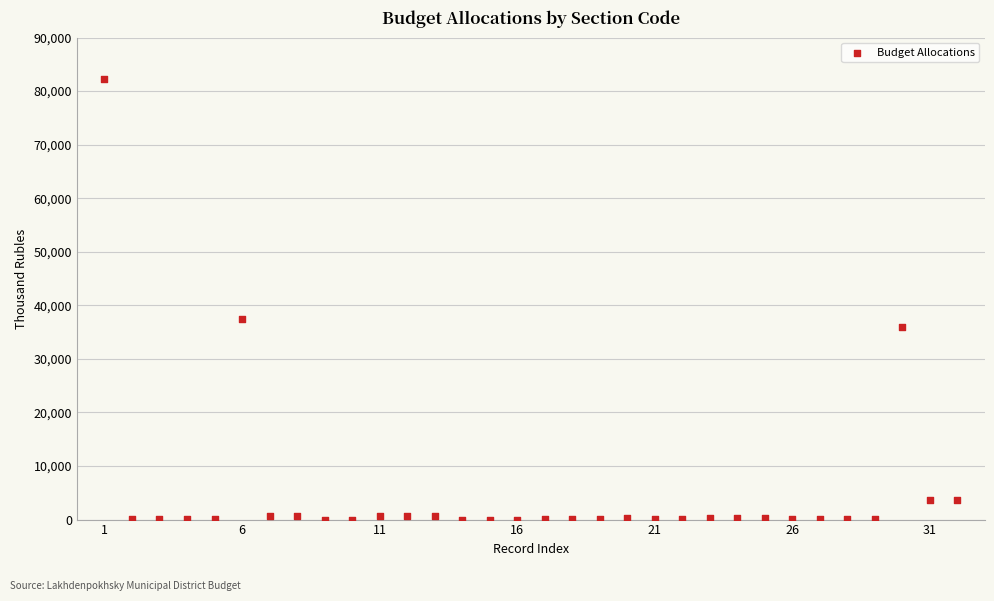

What is the range of X values (max minus min)?

31.0